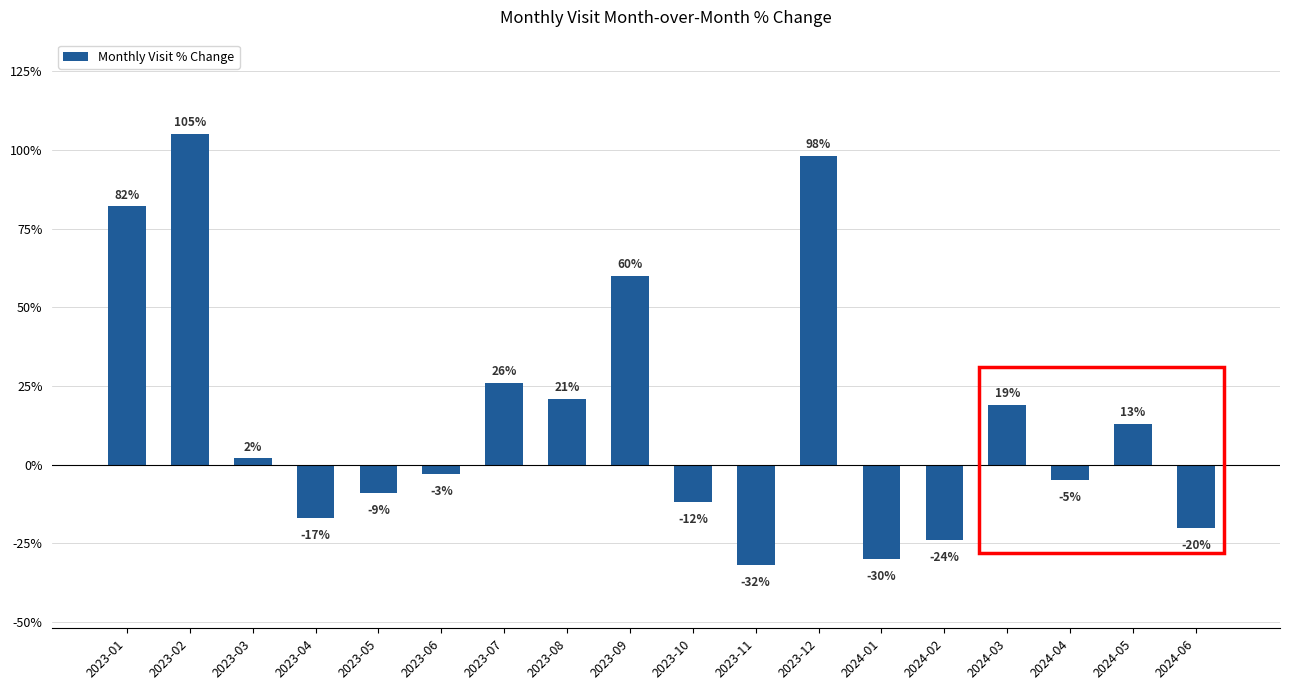

Does the chart contain stacked bars?

No